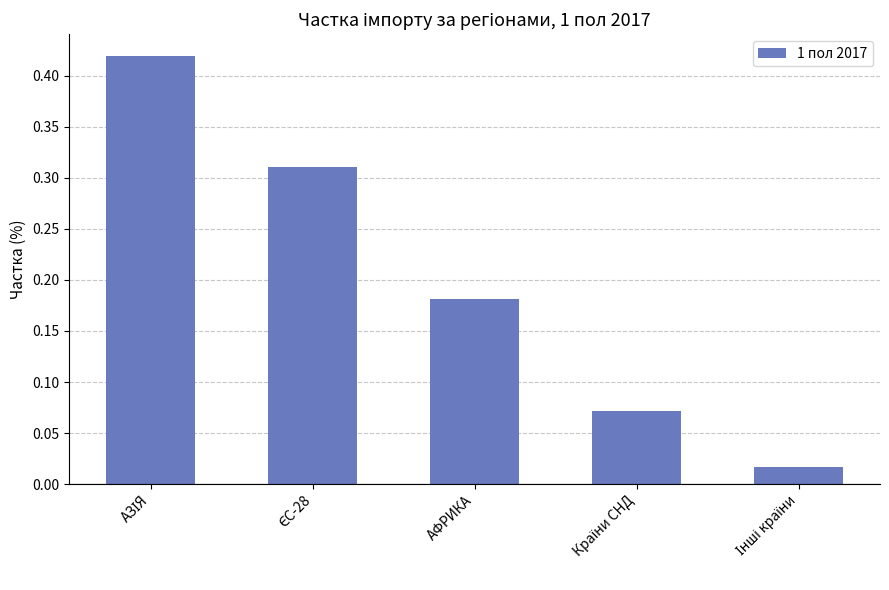

What position from the left is АФРИКА?

3